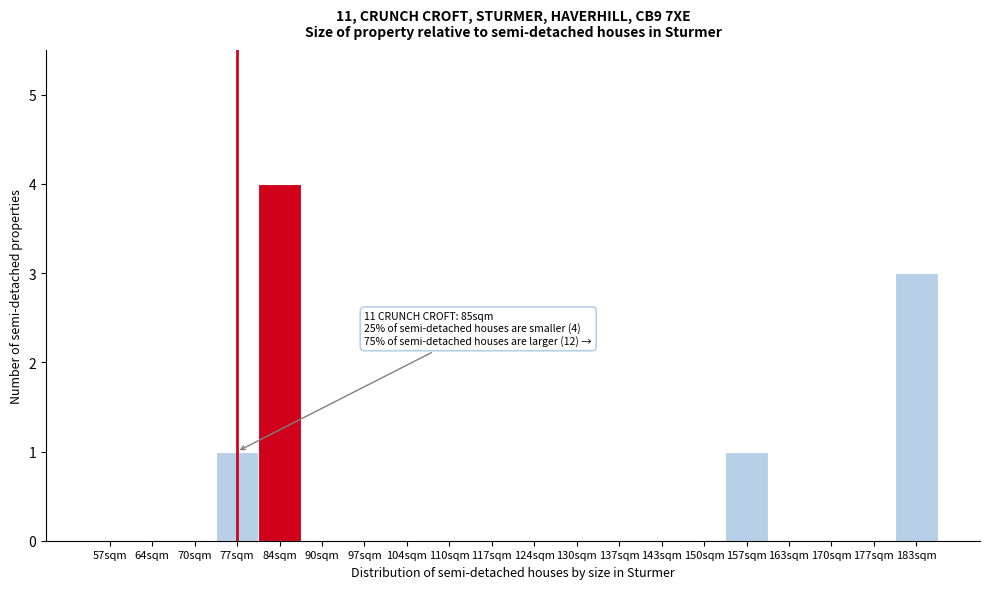

Reading left to right, extract all data points from this chart.

57sqm=0	64sqm=0	70sqm=0	77sqm=1	84sqm=4	90sqm=0	97sqm=0	104sqm=0	110sqm=0	117sqm=0	124sqm=0	130sqm=0	137sqm=0	143sqm=0	150sqm=0	157sqm=1	163sqm=0	170sqm=0	177sqm=0	183sqm=3